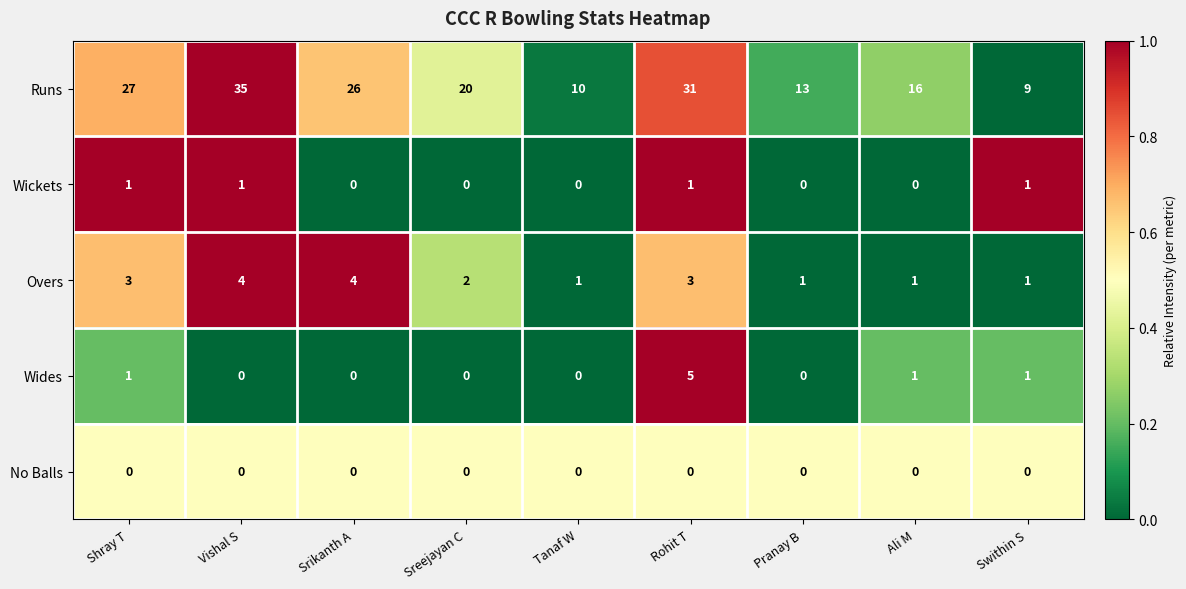

The Wides series shows 0 at Swithin S. True or false?

False